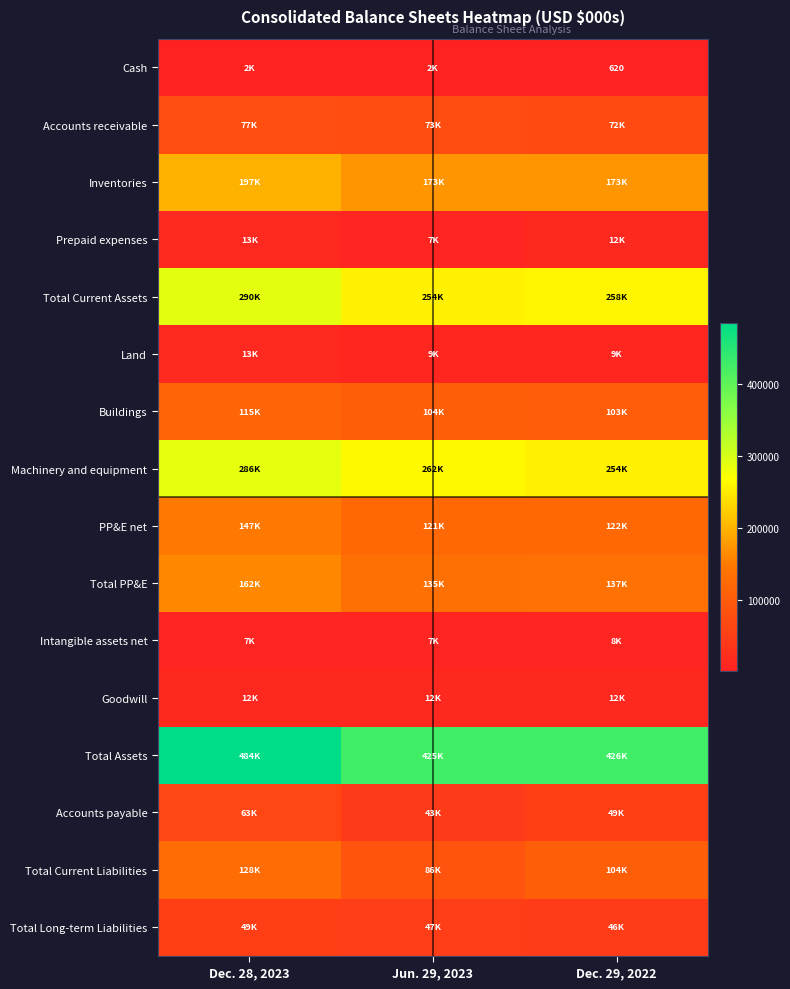

At which category is the sum across all series the highest?

Dec. 28, 2023